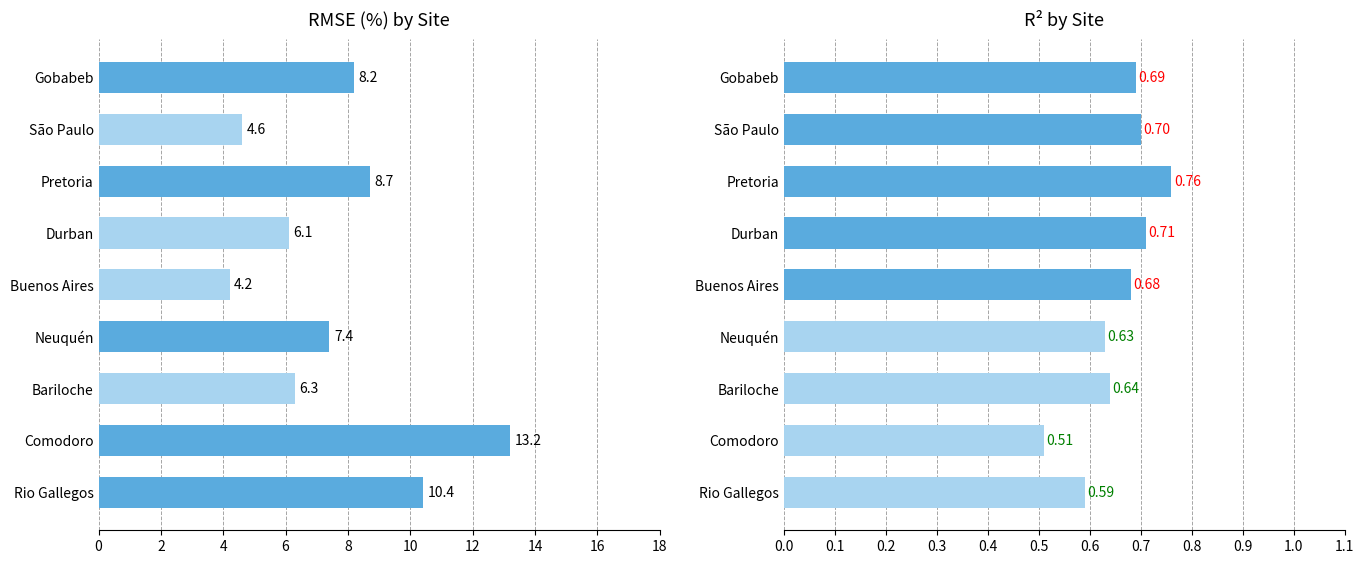

What is the approximate value of RMSE (%) at Rio Gallegos?

10.4